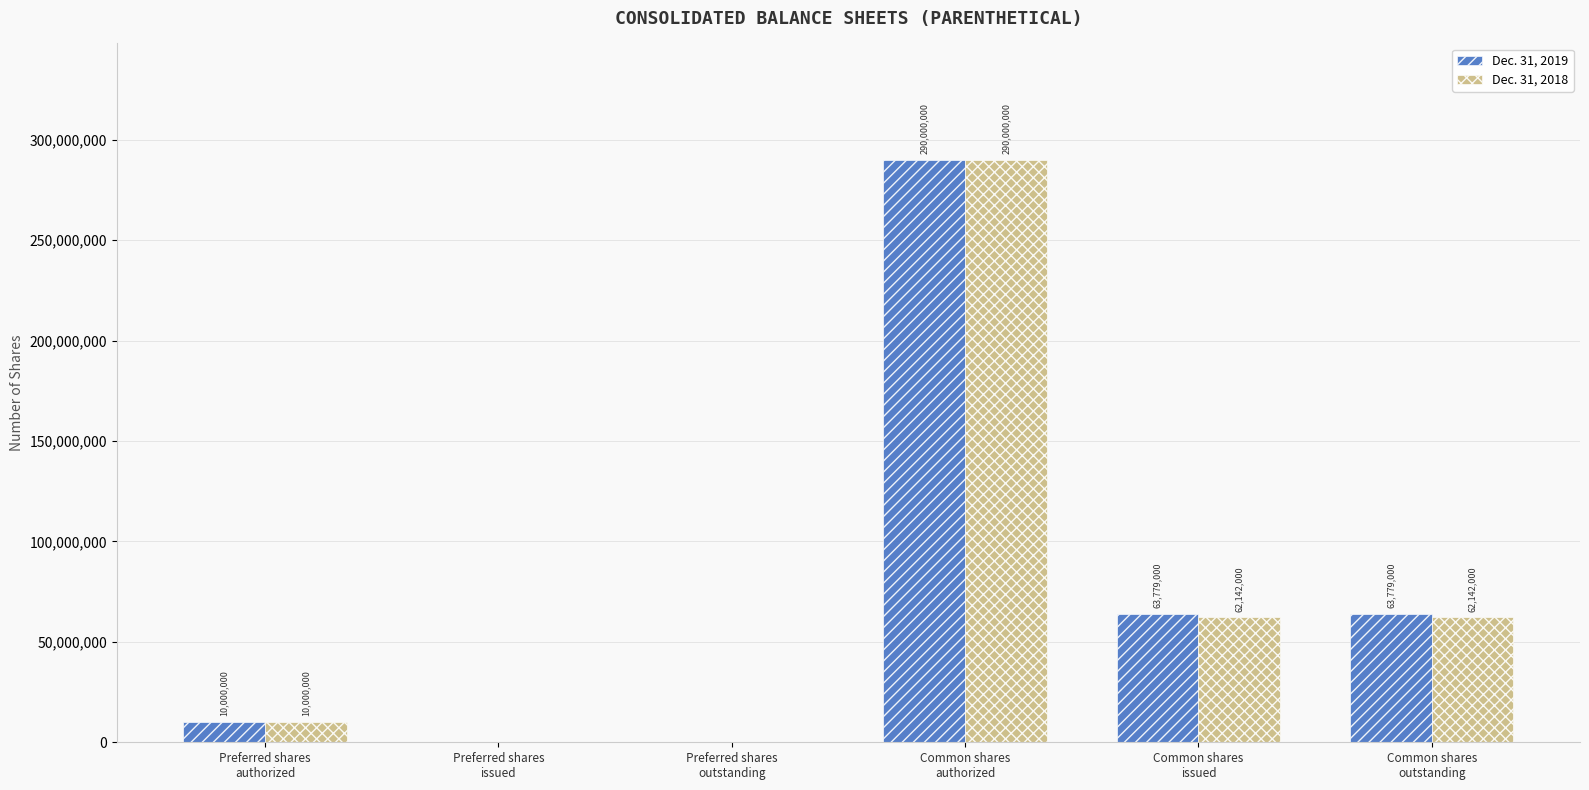

Is it true that Dec. 31, 2018 equals 84324797 at Common shares
issued?

False